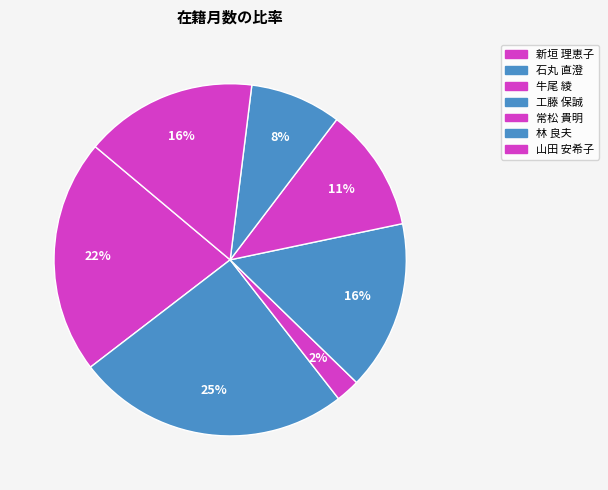

Is it true that 林 良夫 is 22% of the pie?

False